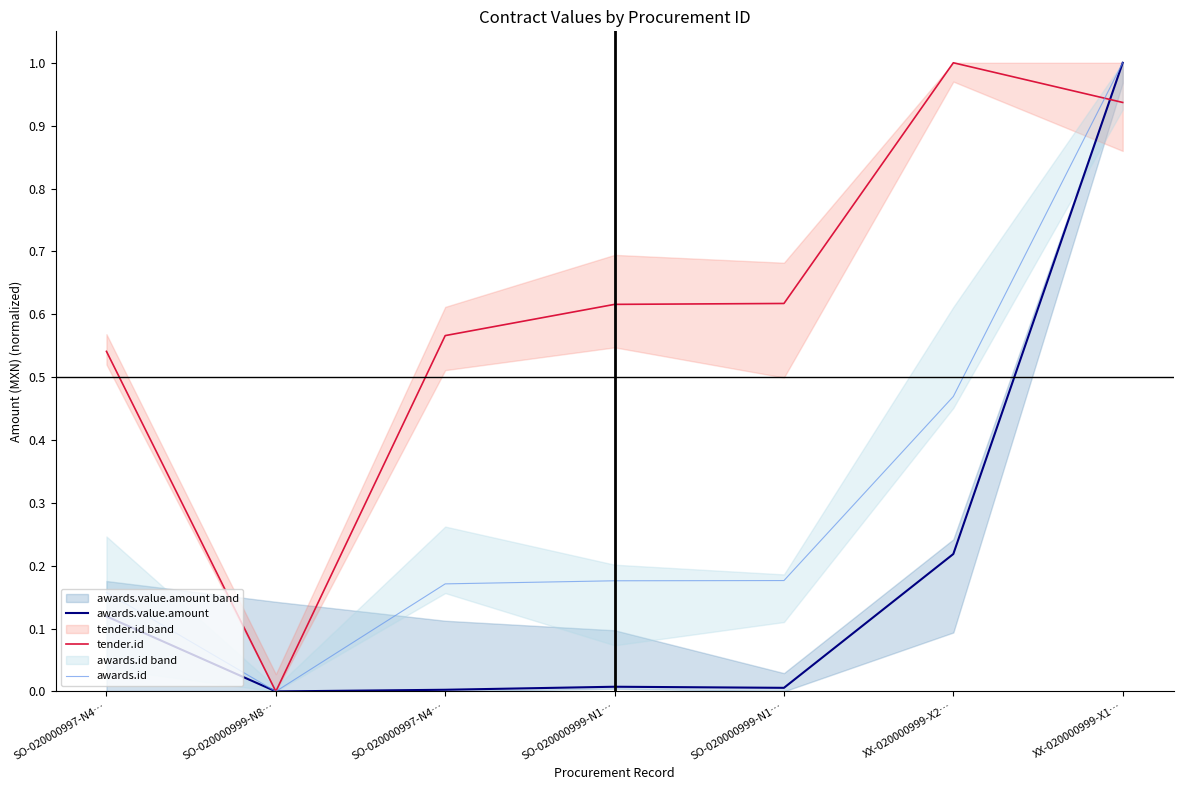

Is this an area chart (filled region under the line)?

No